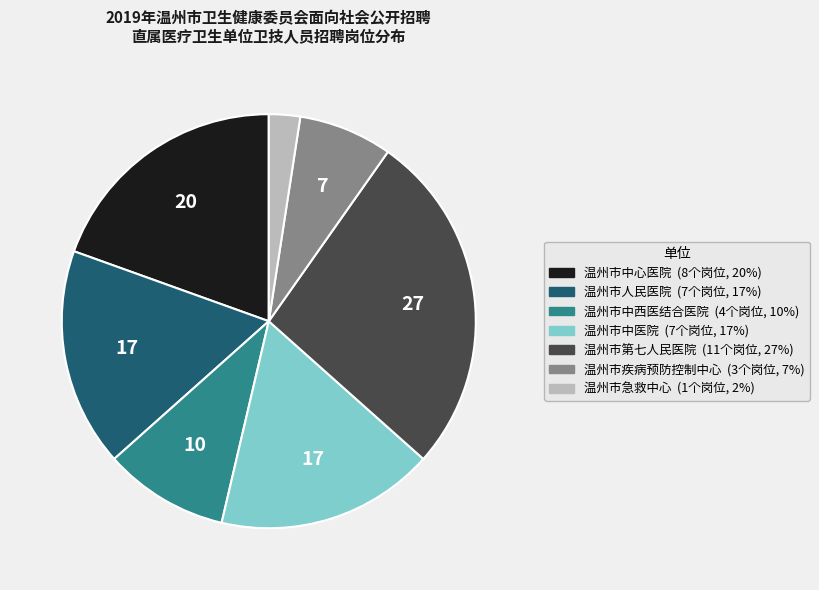

Count the number of slices in the pie.

7